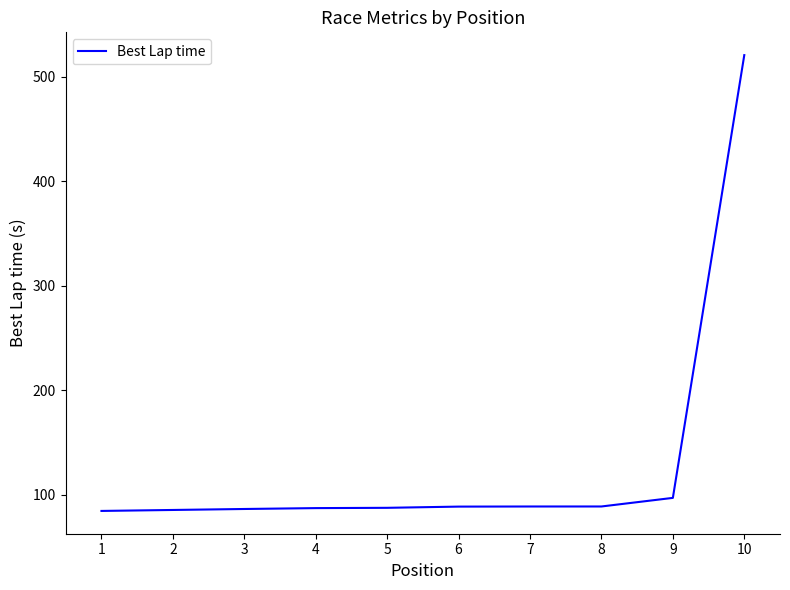

How many lines are shown in the chart?

1